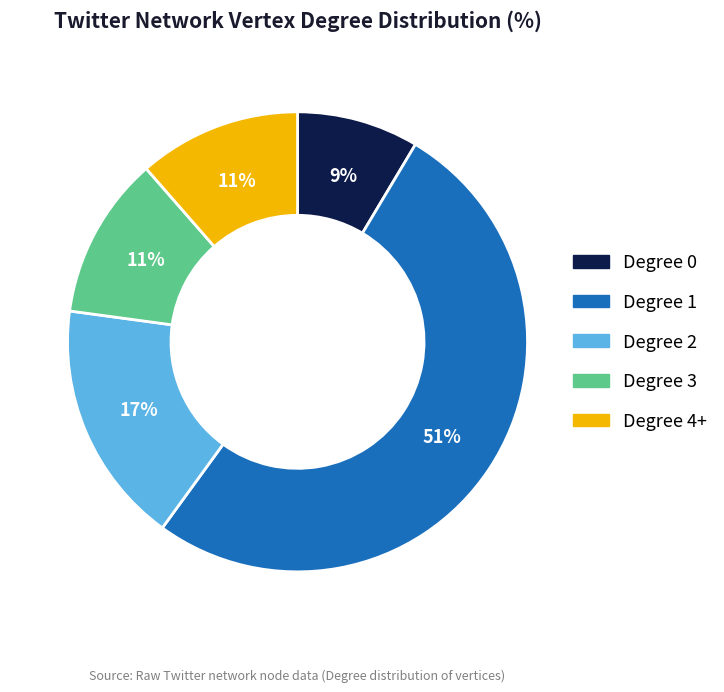

To the nearest percent, what portion does Degree 2 represent?

17%